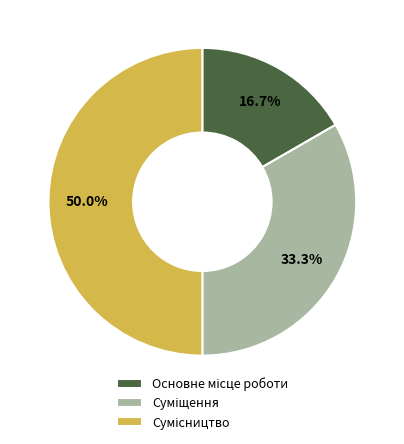

Count the number of slices in the pie.

3